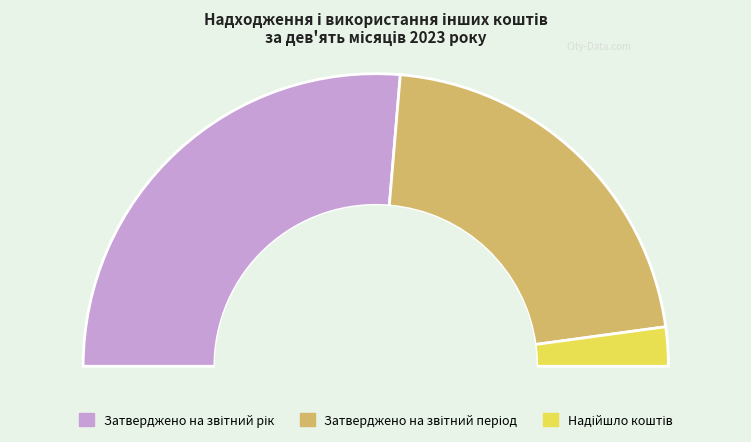

Which has a higher value, Затверджено на звітний рік or Затверджено на звітний період?

Затверджено на звітний рік